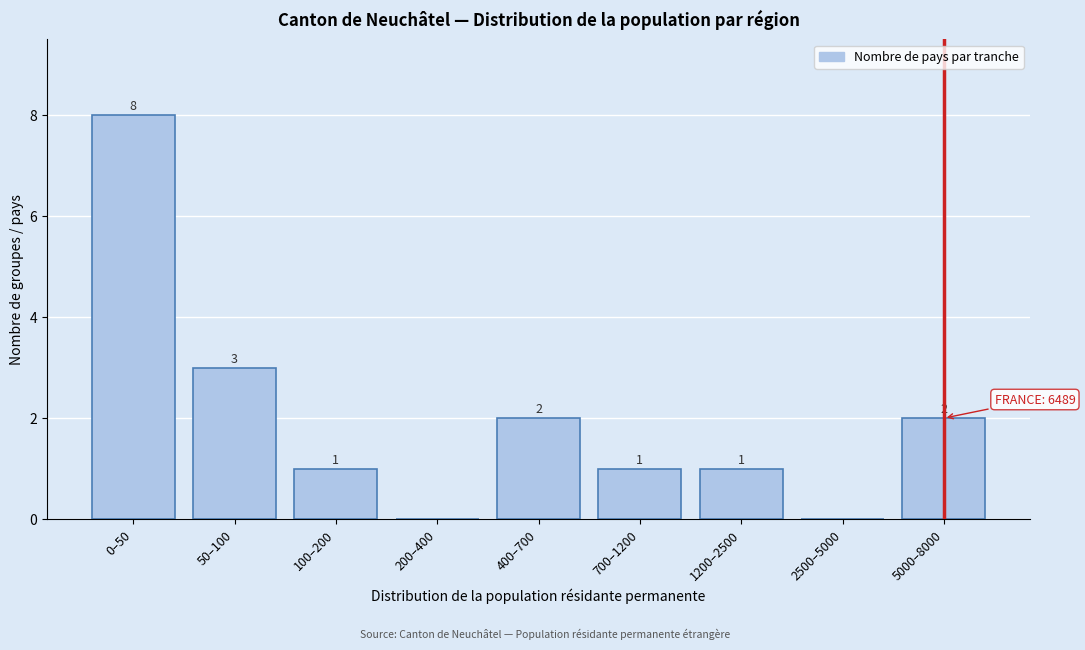

Reading left to right, extract all data points from this chart.

0–50=8	50–100=3	100–200=1	200–400=0	400–700=2	700–1200=1	1200–2500=1	2500–5000=0	5000–8000=2